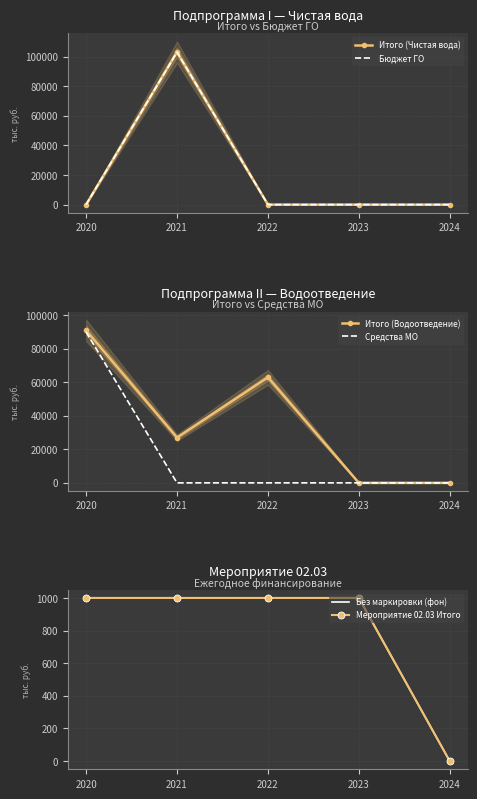

Which series changed the most between 2021 and 2022?

Итого (Чистая вода)